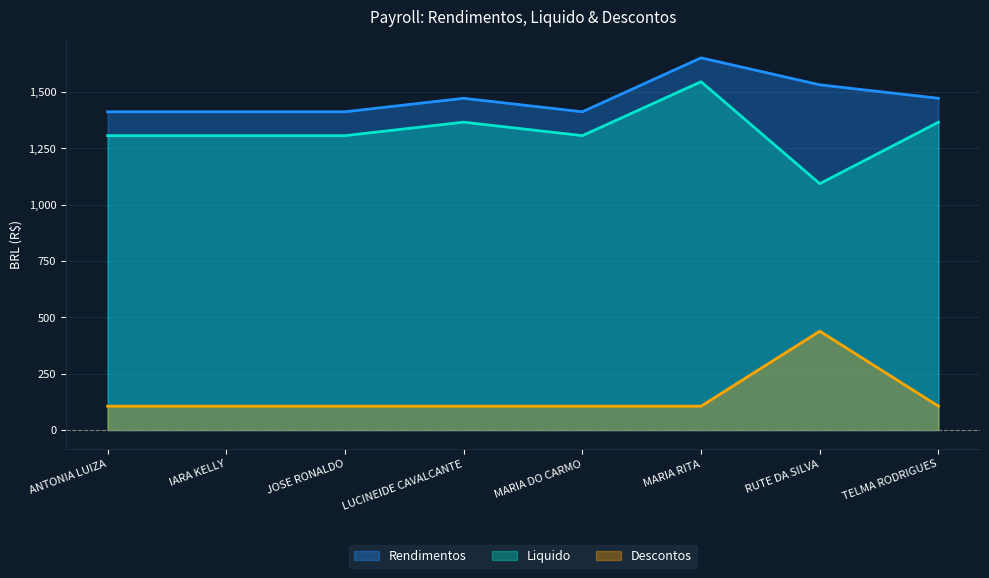

What is the label of the 1st point from the right?

TELMA RODRIGUES